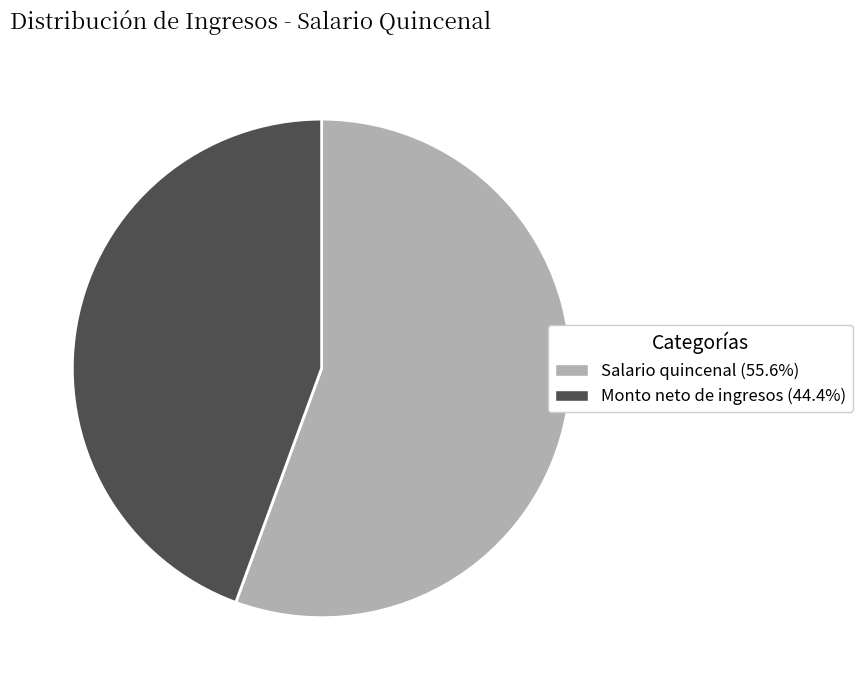

How many slices are in this pie chart?

2